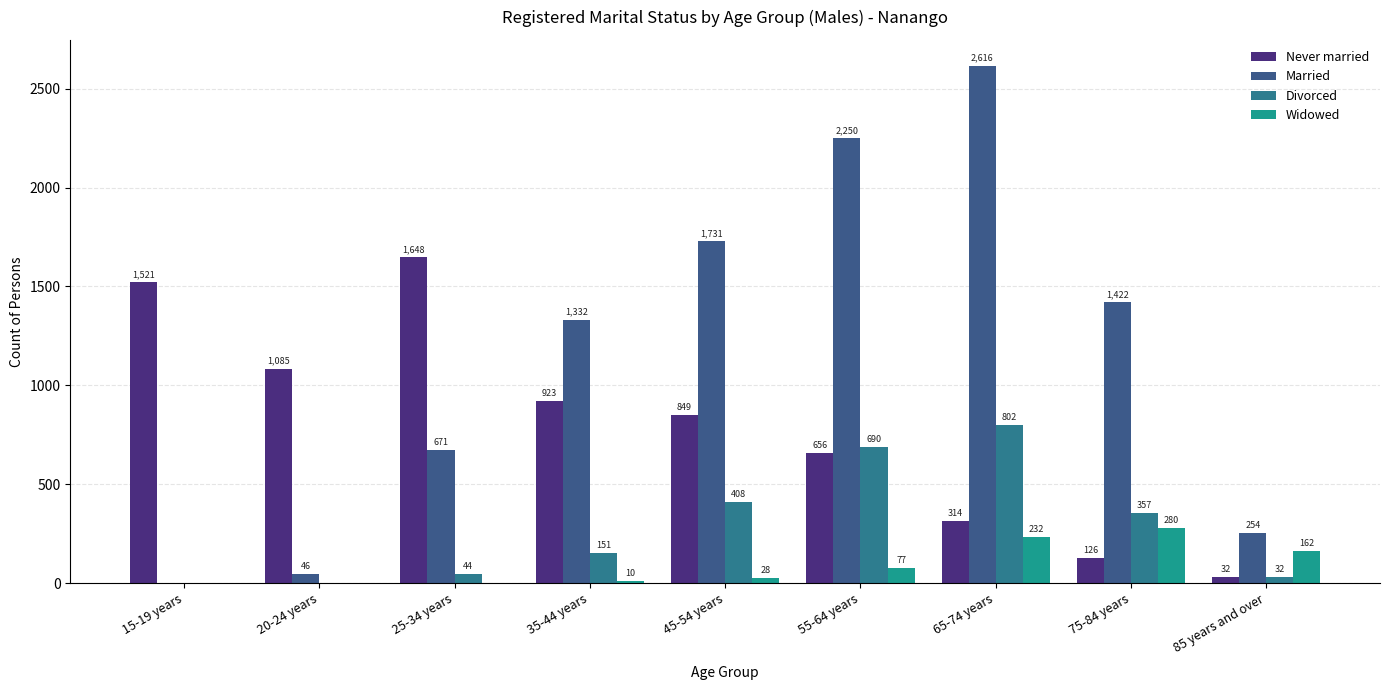

List the series in order of their peak value, highest first.

Married, Never married, Divorced, Widowed